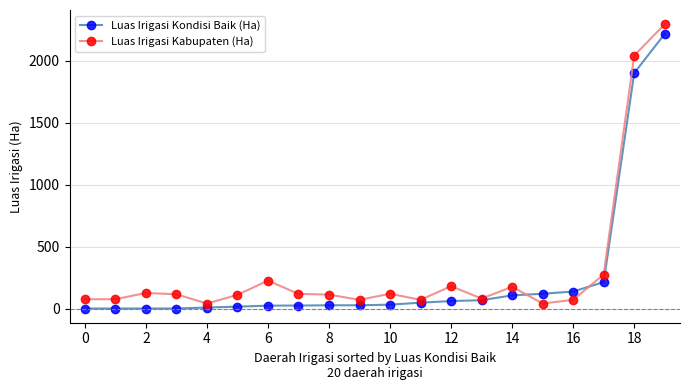

Which series has the largest range (max minus min)?

Luas Irigasi Kabupaten (Ha)